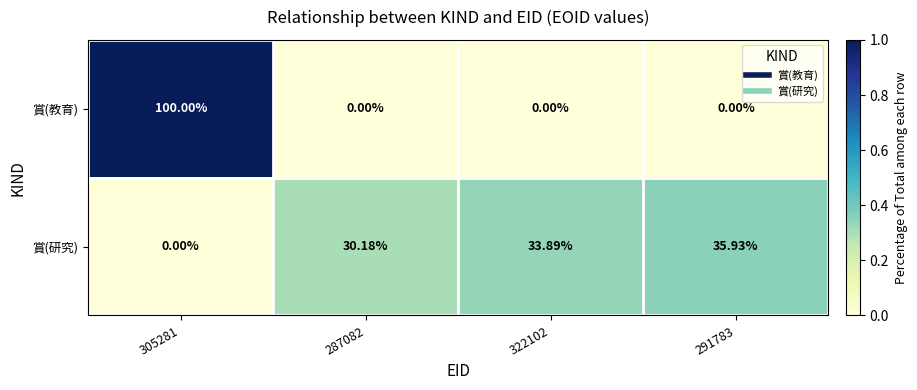

Is the value of 賞(研究) at 287082 greater than the value of 賞(教育) at 291783?

Yes